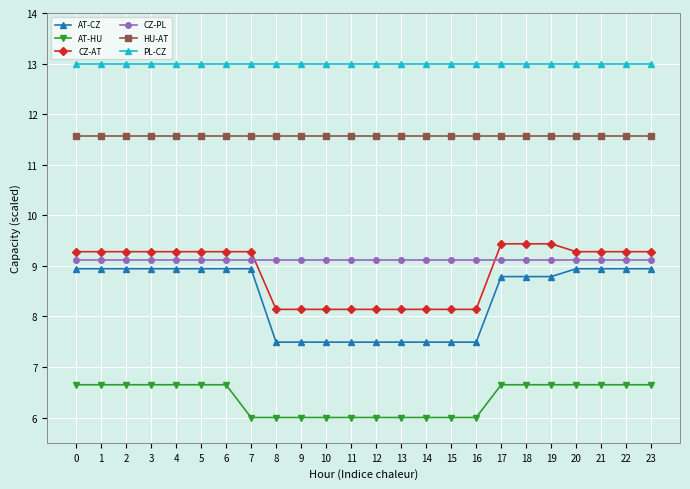

What is the sum of the CZ-PL values at 18 and 3?

18.2